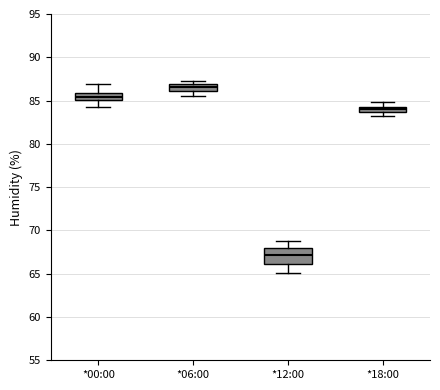

Which box has the highest median line?

*06:00